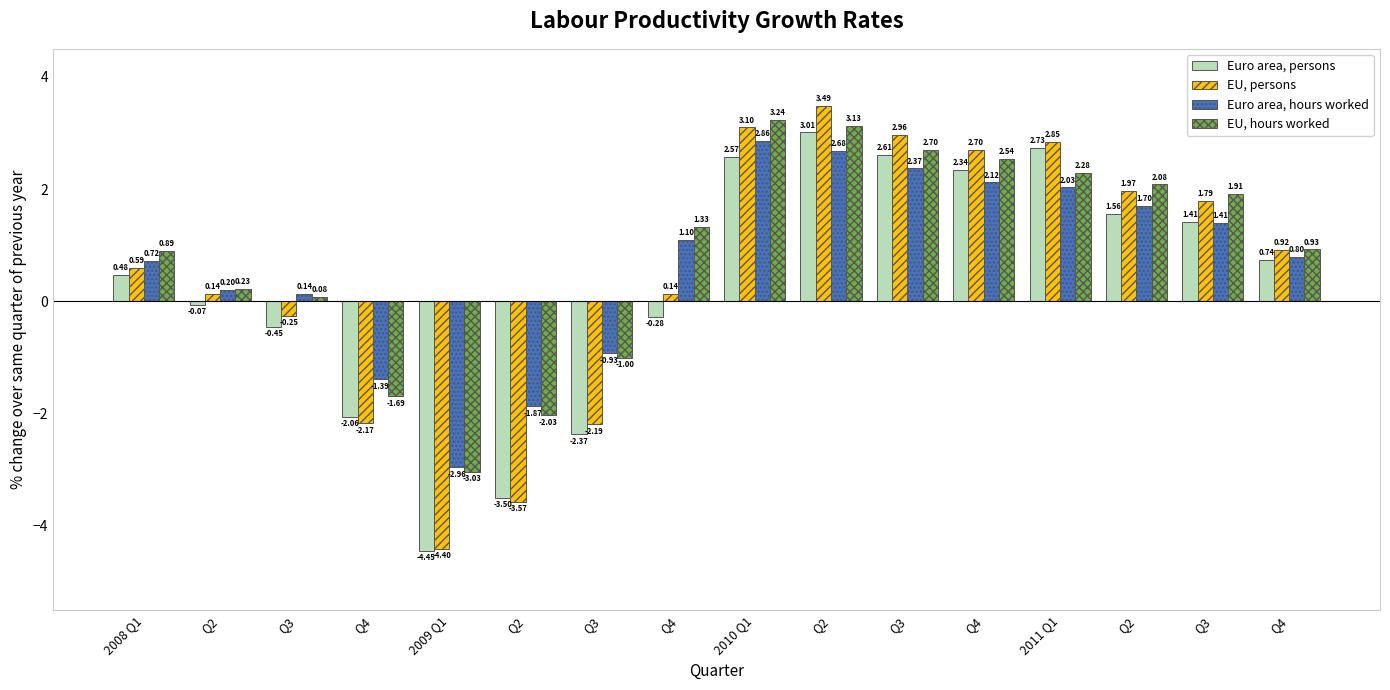

Rank the categories by Euro area, persons value from lowest to highest.

2009 Q1, Q2, Q3, Q4, Q3, Q4, Q2, 2008 Q1, Q4, Q3, Q2, Q4, 2010 Q1, Q3, 2011 Q1, Q2